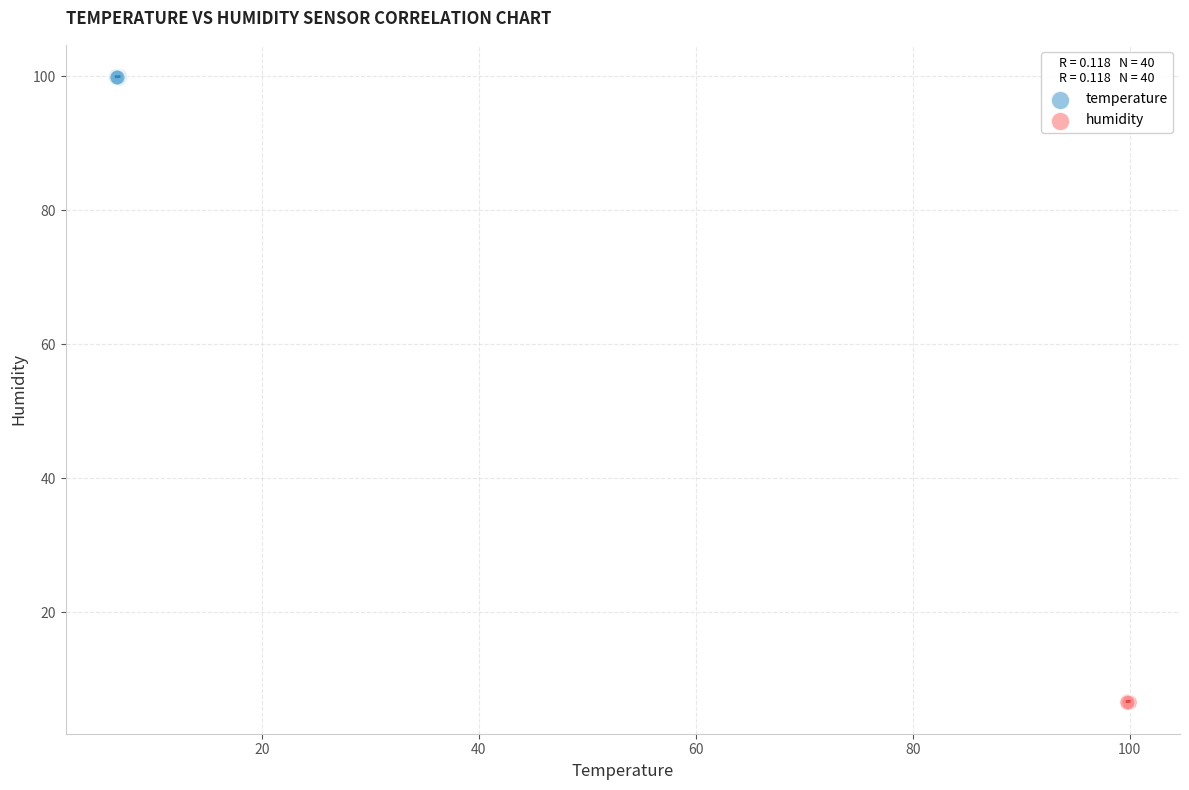

Which series contains the lowest Y value?

humidity